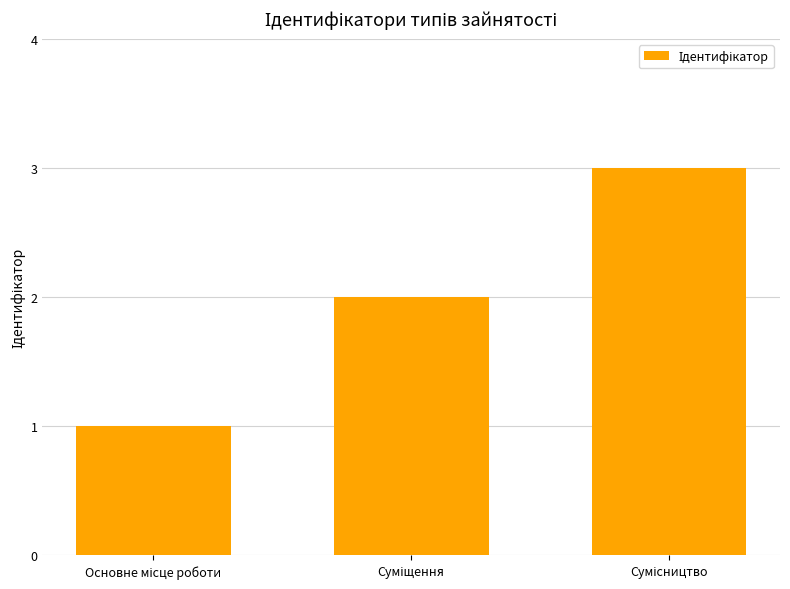

What is the sum of all values?

6